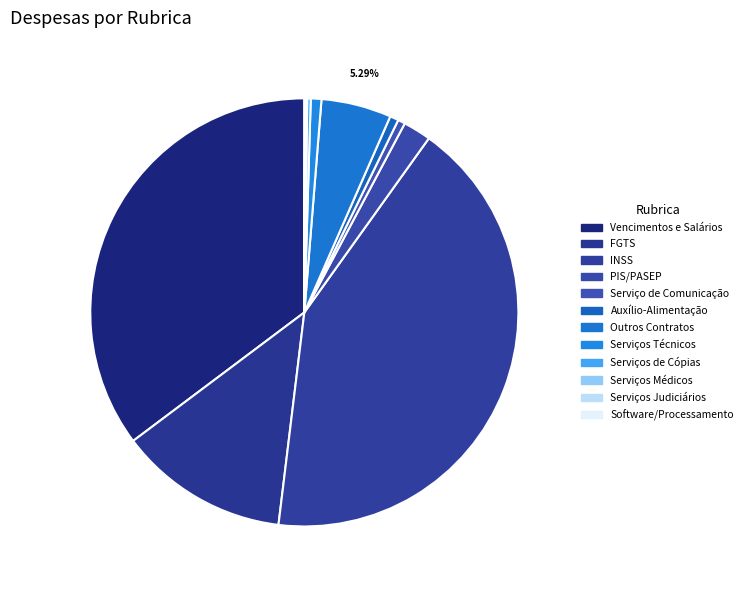

To the nearest percent, what is the average slice percentage?

8%